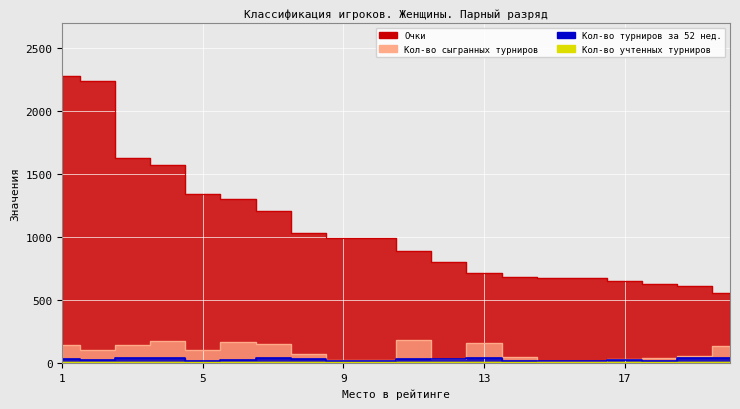

How many values in the Кол-во турниров за 52 нед. series are below 30?

10